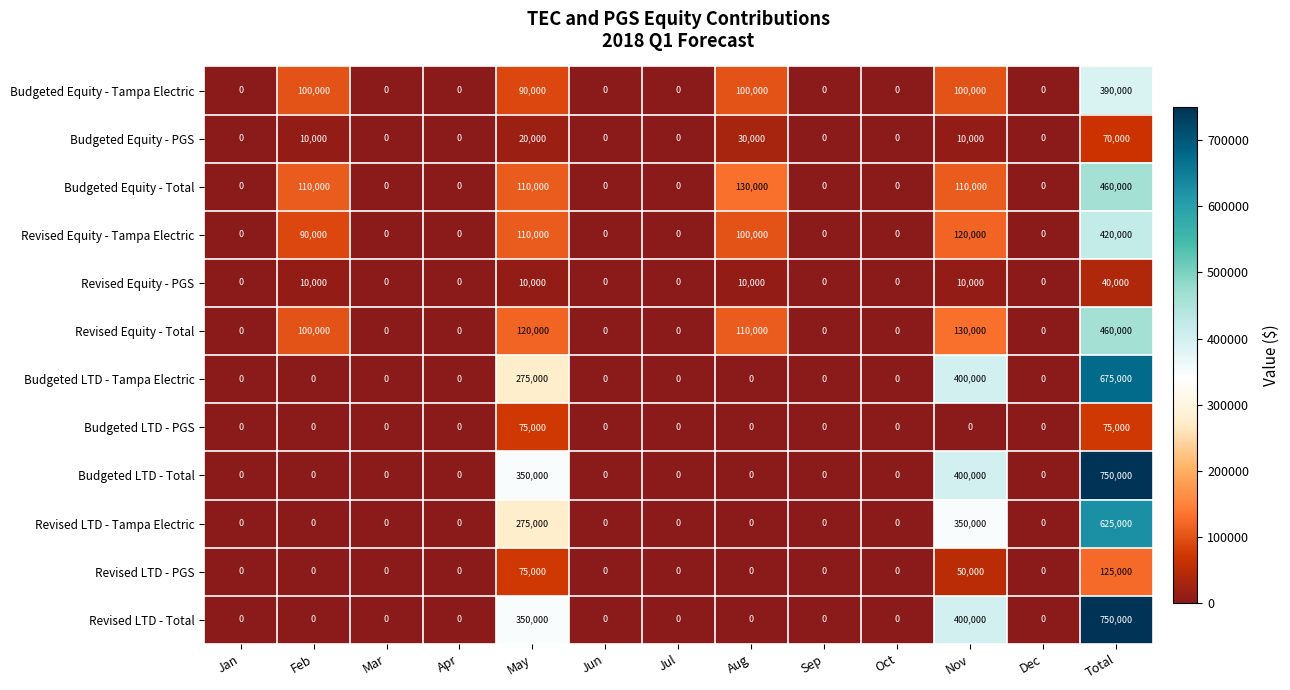

What is the difference between the highest and lowest values at Nov?

400000